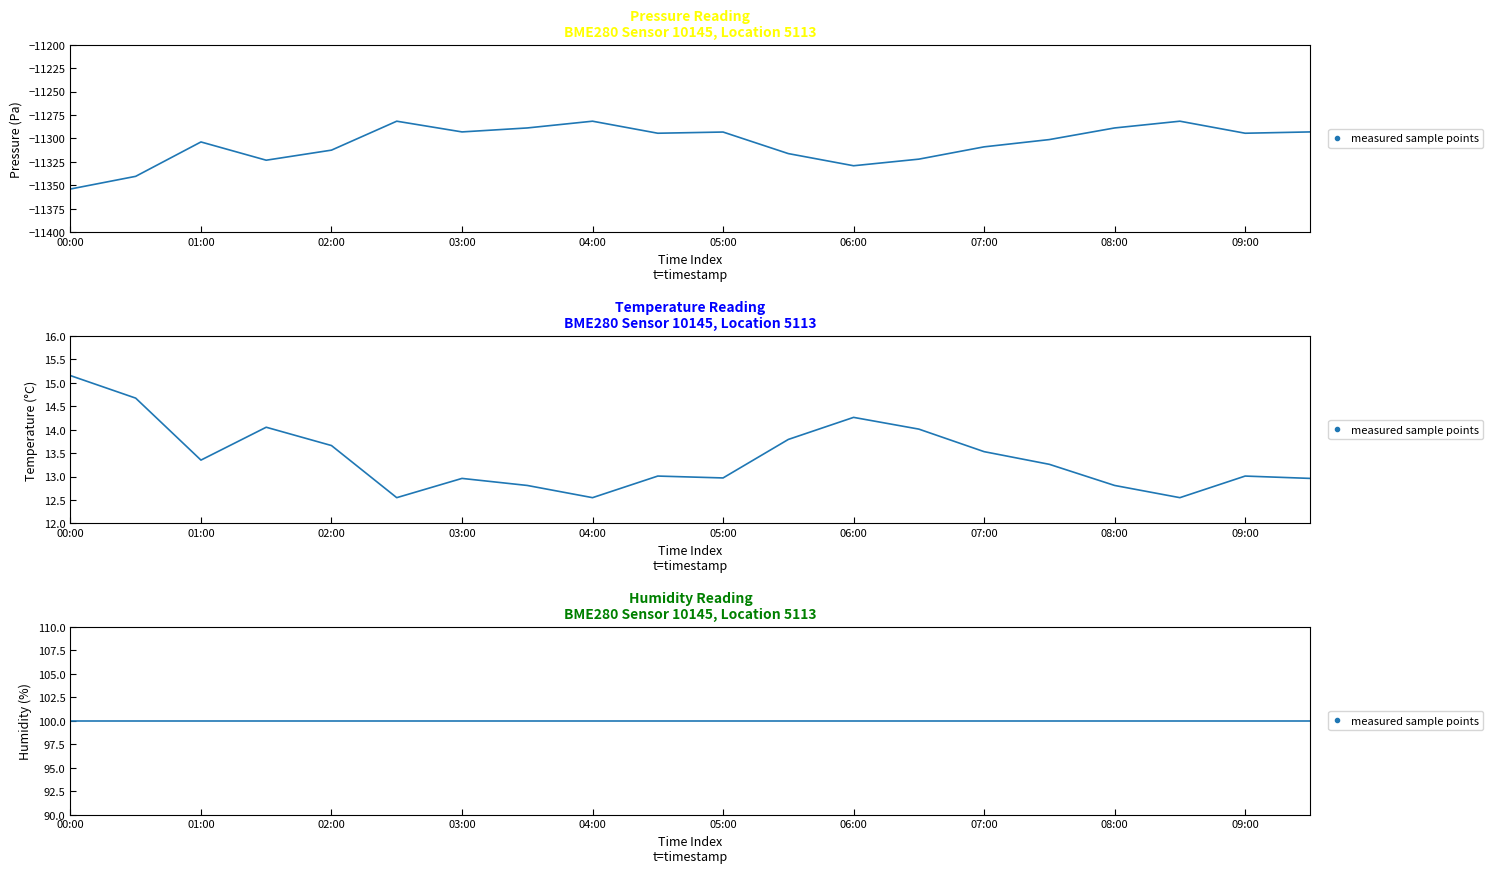

True or false: temperature and pressure cross at least once.

False